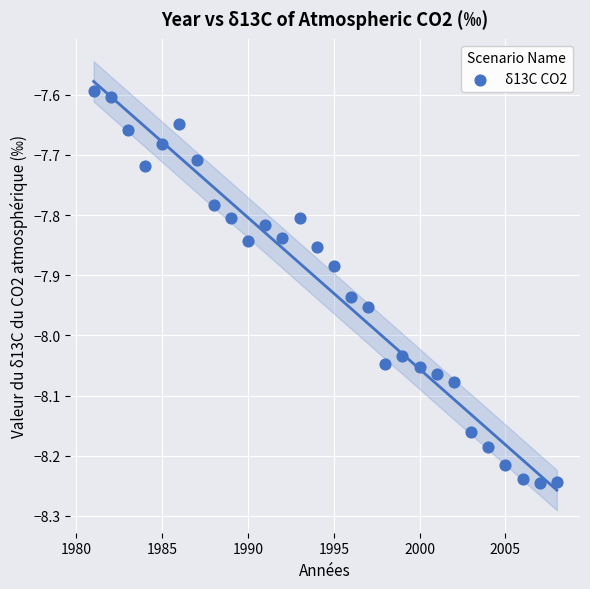

What is the range of Y values (max minus min)?

0.7